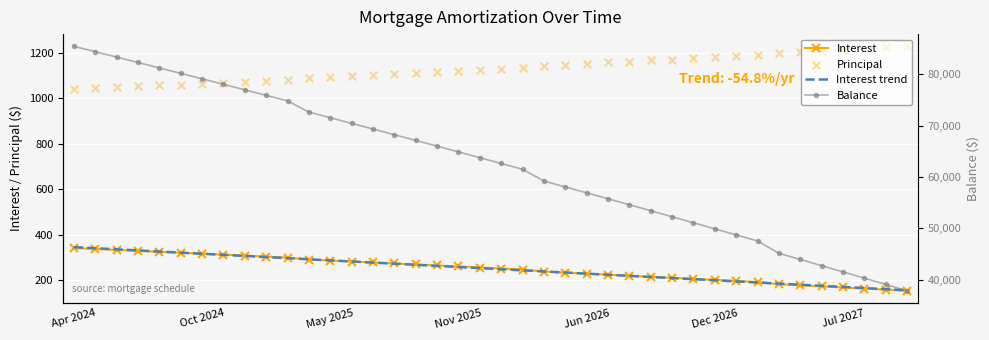

Is the value of Principal at Dec 2026 greater than the value of Interest at 26?

Yes